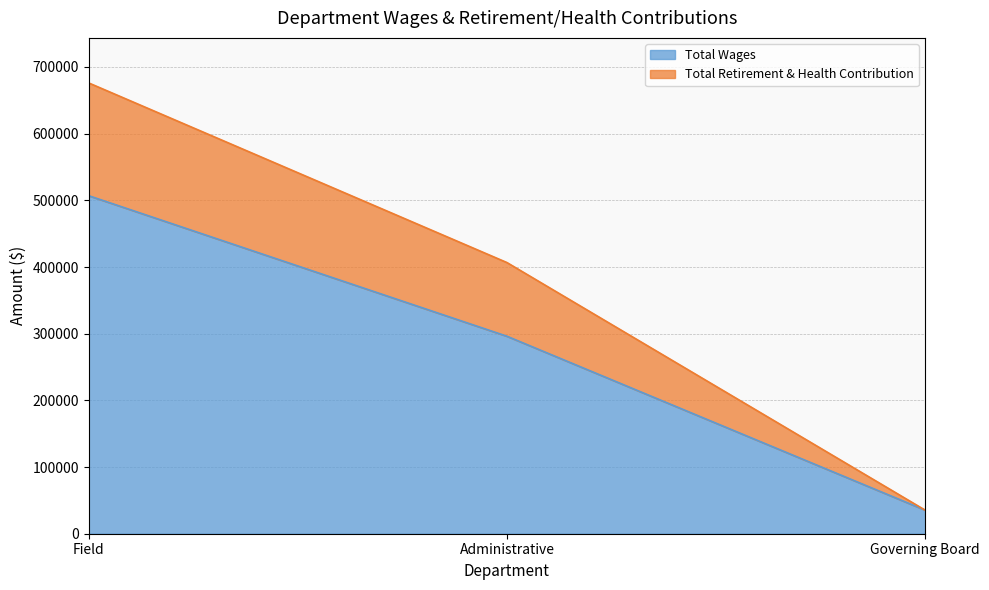

How many values in the Total Wages series are below 296145?

1